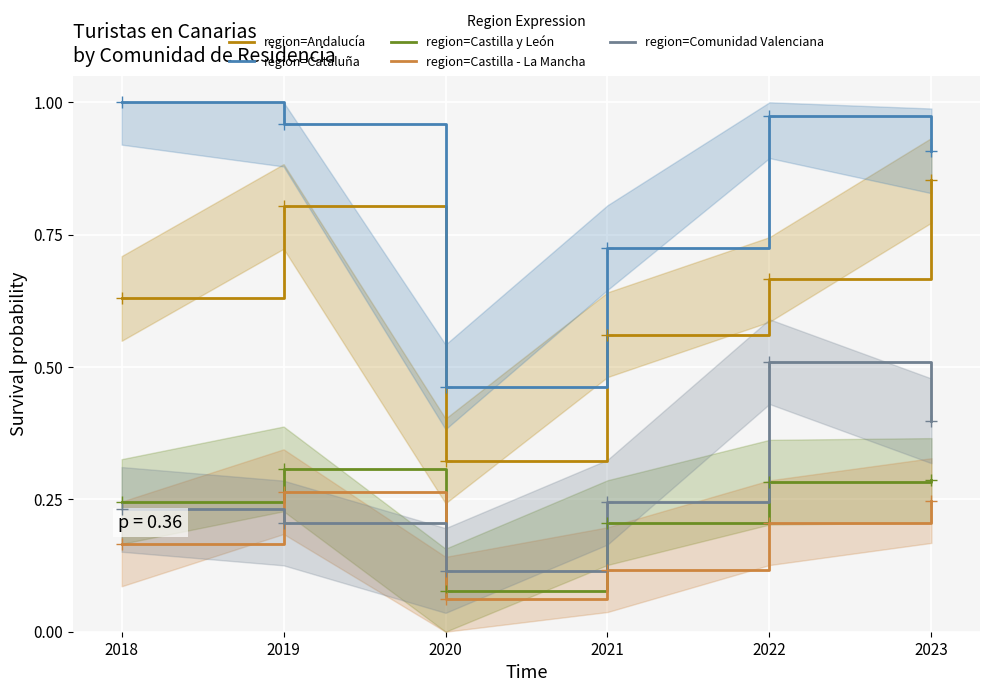

True or false: region=Castilla y León and region=Cataluña intersect in this chart.

False